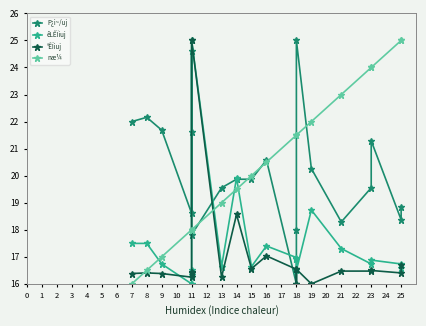

How many times do P¿i~/uj and næ¼ cross each other?

7